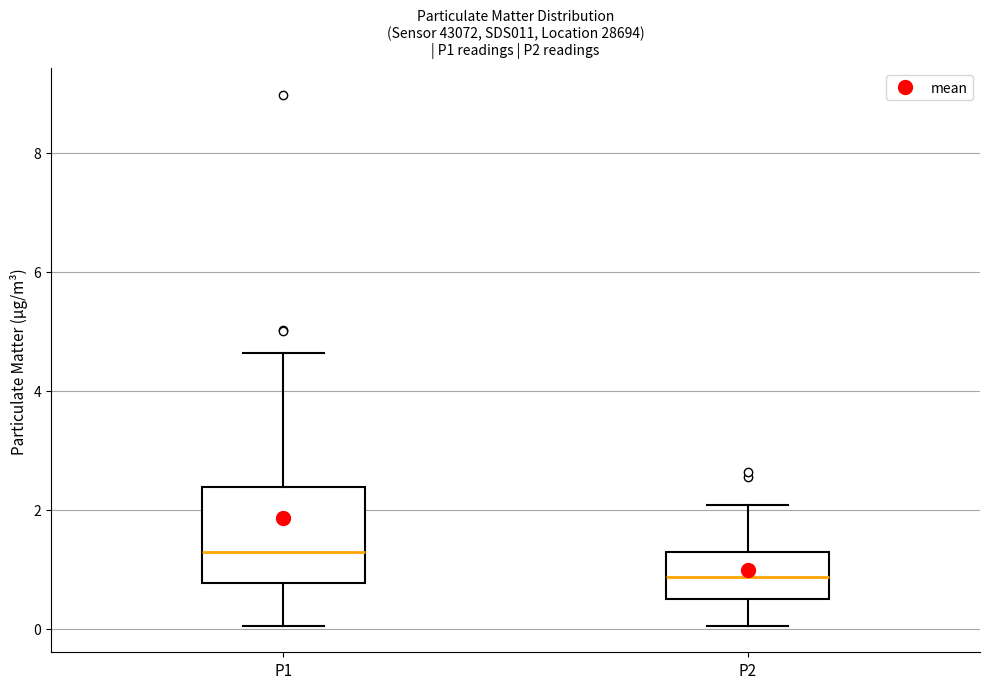

Reading left to right, read every box against the y-axis: the position of its median line, the range the box covers, and the ends of its whiskers. The values are not printed on the chart, so give them approximately, as read against the axis.

P1: median 1.2, box 0.8 to 2.4, whiskers 0.0 to 4.6
P2: median 0.8, box 0.6 to 1.2, whiskers 0.0 to 2.0